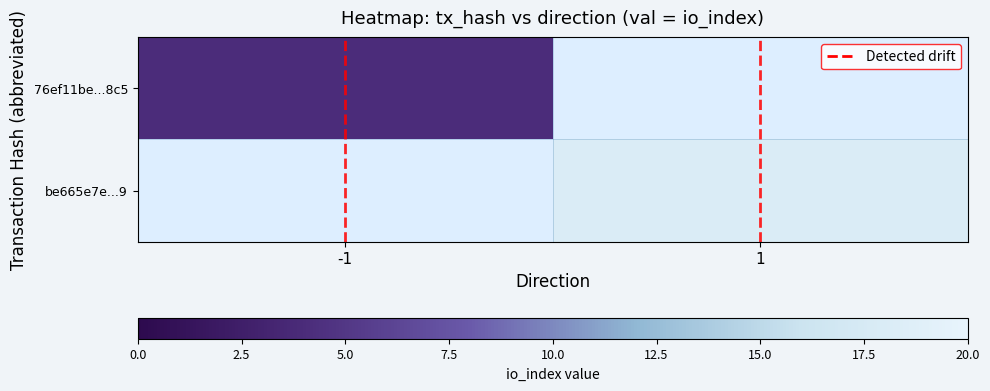

The 76ef11be...8c5 series shows 1.0 at -1. True or false?

False